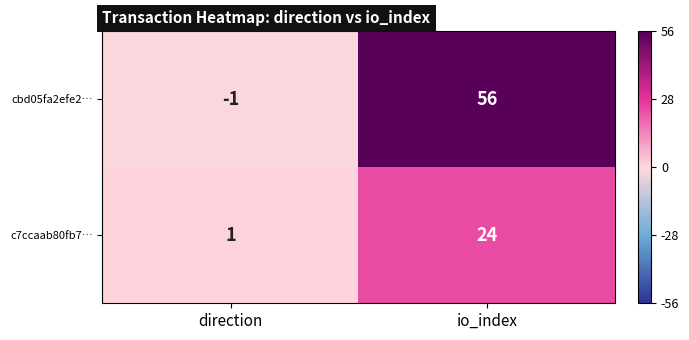

Which series changed the most between direction and io_index?

cbd05fa2efe2…